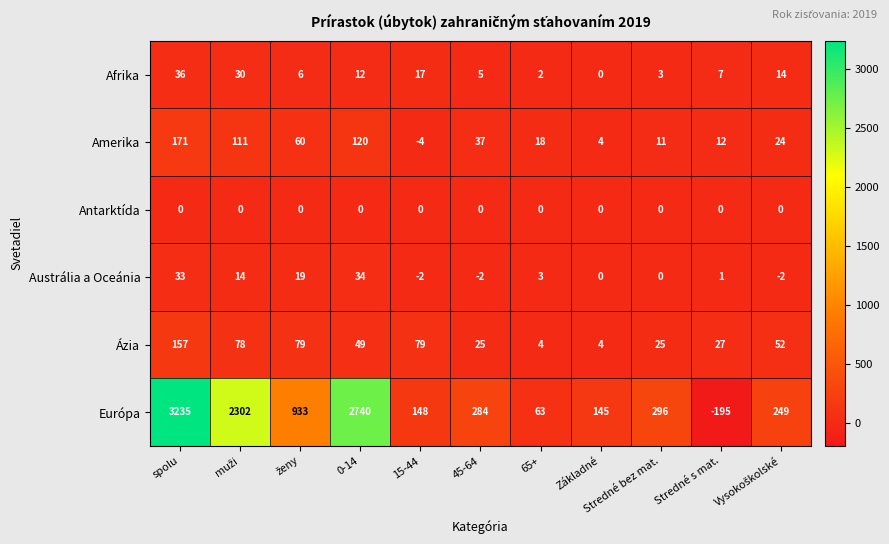

Rank the series at Stredné s mat. from highest to lowest value.

Ázia, Amerika, Afrika, Austrália a Oceánia, Antarktída, Európa